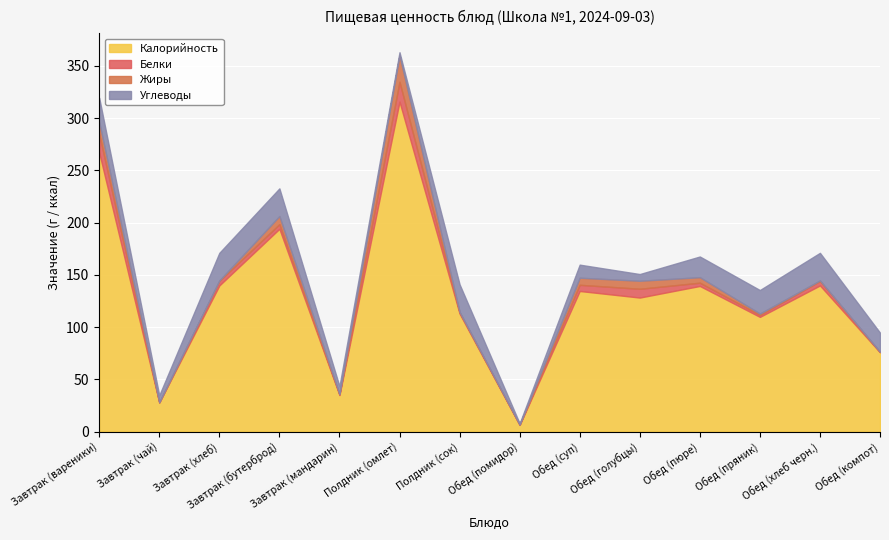

Which series has the largest range (max minus min)?

Калорийность